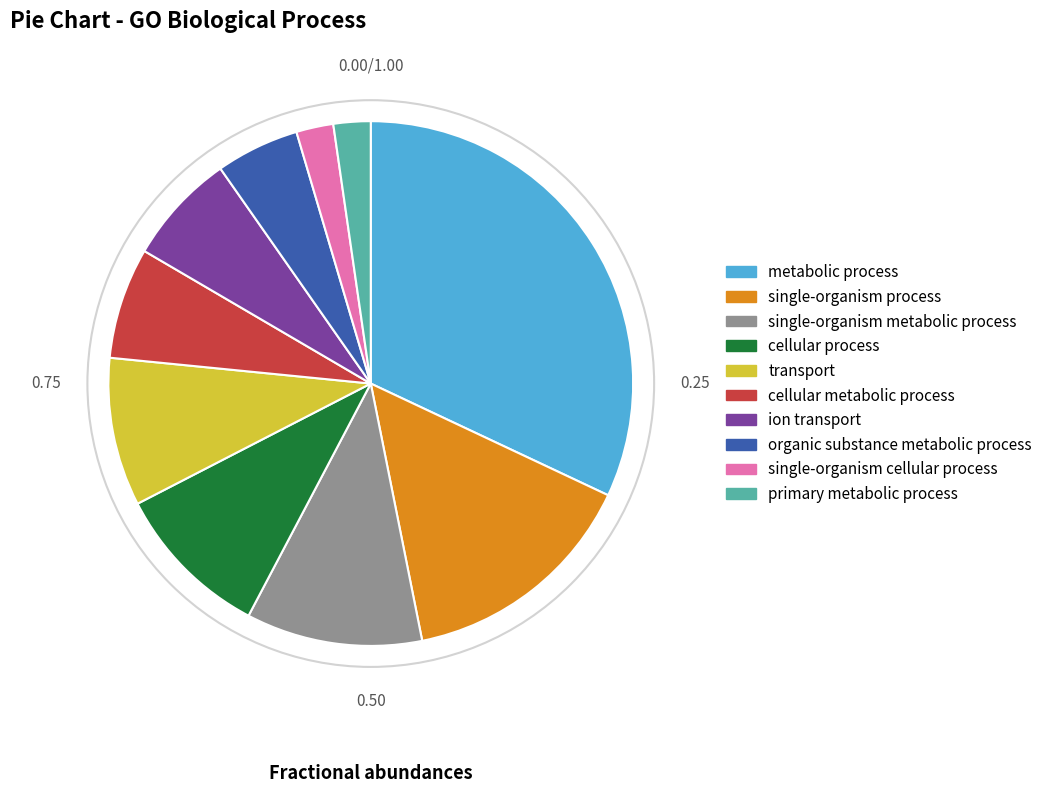

Which slice is the largest?

metabolic process